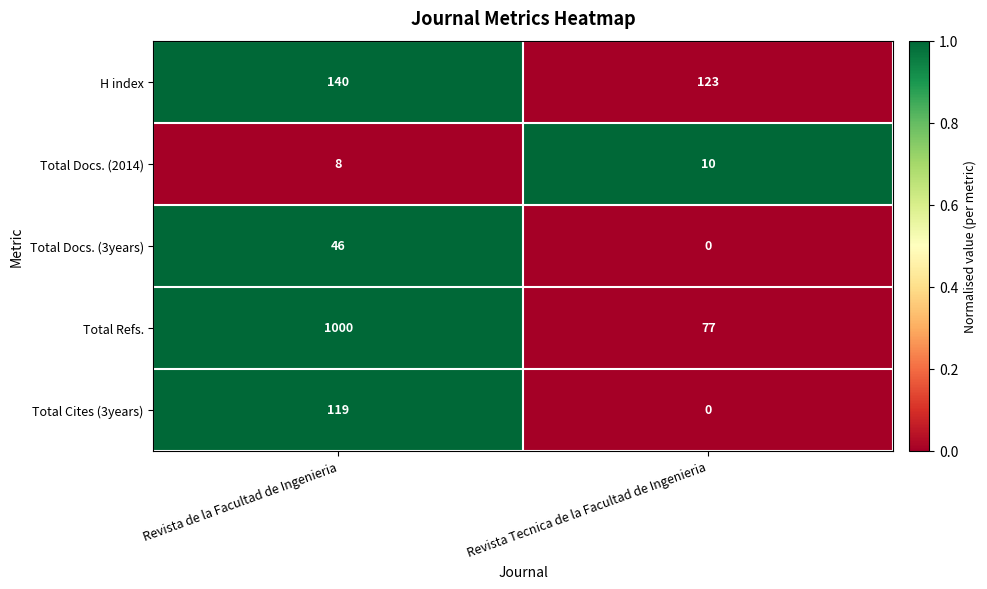

At how many categories does at least one series exceed 0?

2